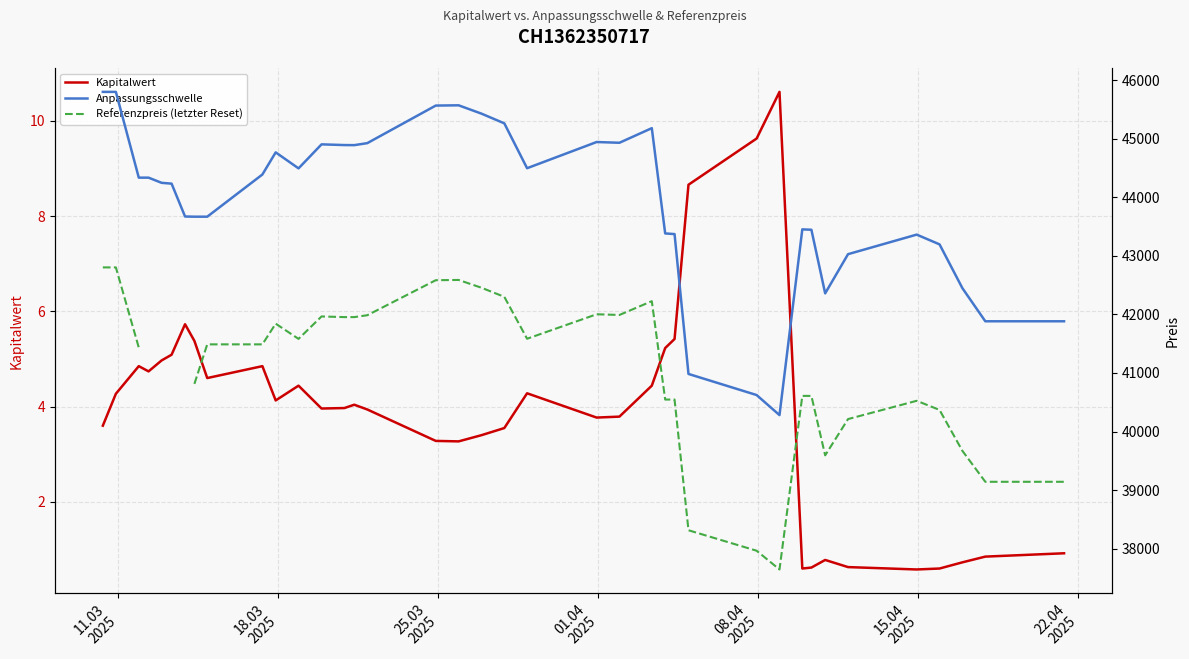

At which category is the sum across all series the highest?

18.03
2025